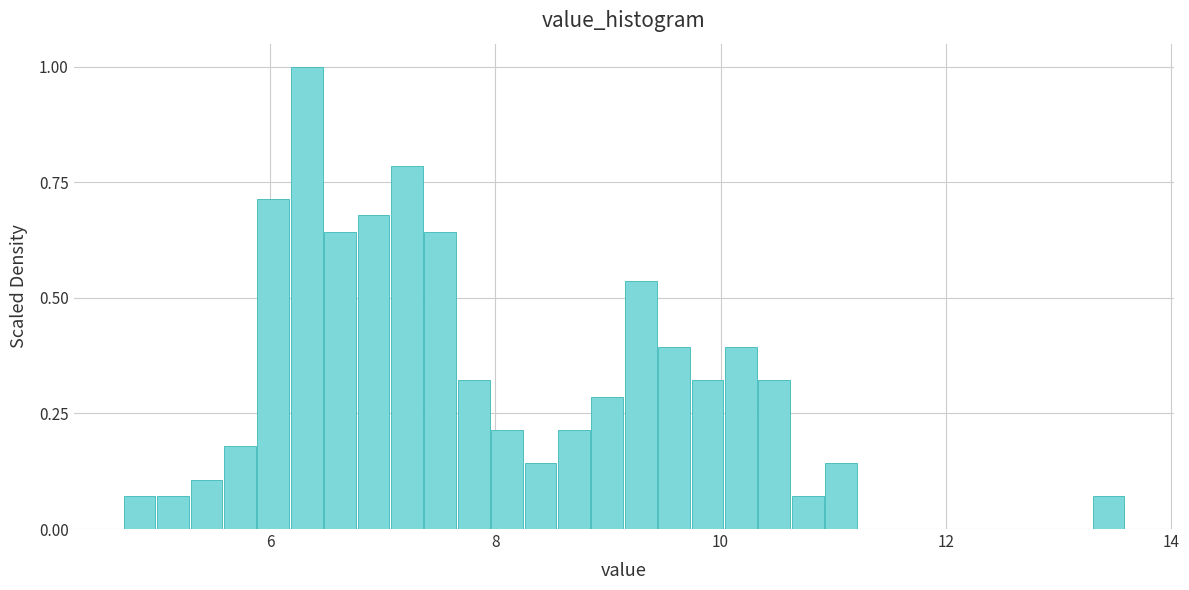

Read against the x-axis, roughly where is the centre of the tallest bar?

6.4